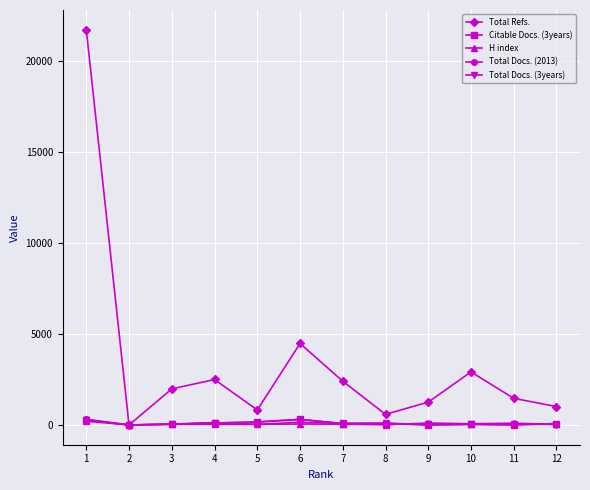

After their last crossing, which series has the higher values: Citable Docs. (3years) or Total Docs. (2013)?

Total Docs. (2013)